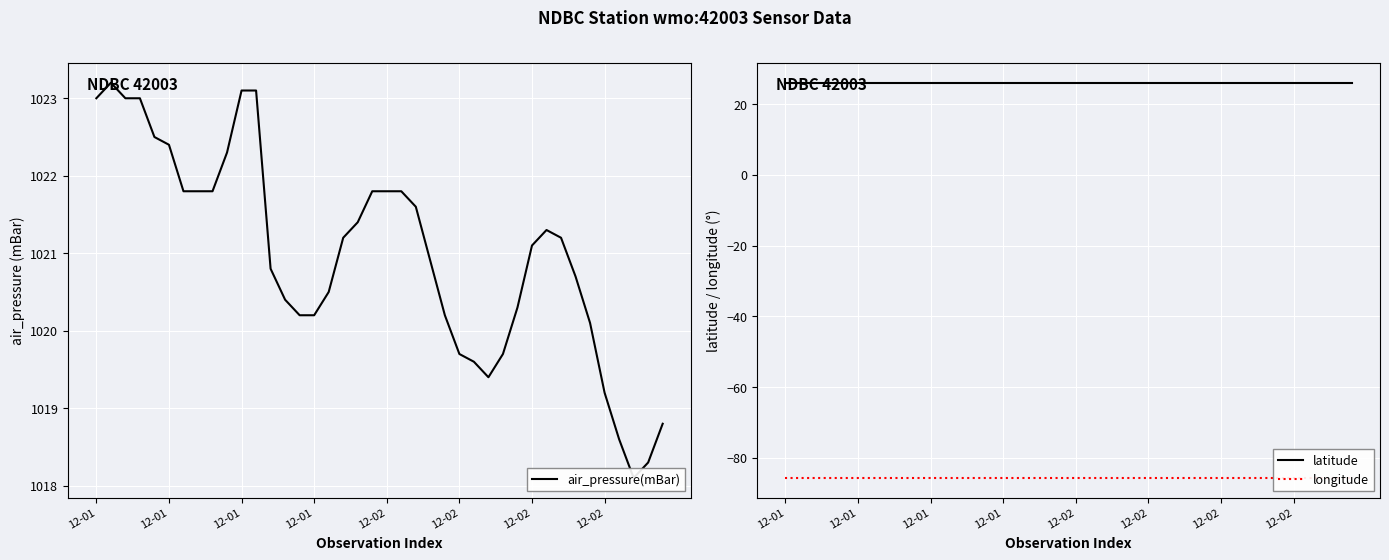

Does the chart display data point markers on the line(s)?

No